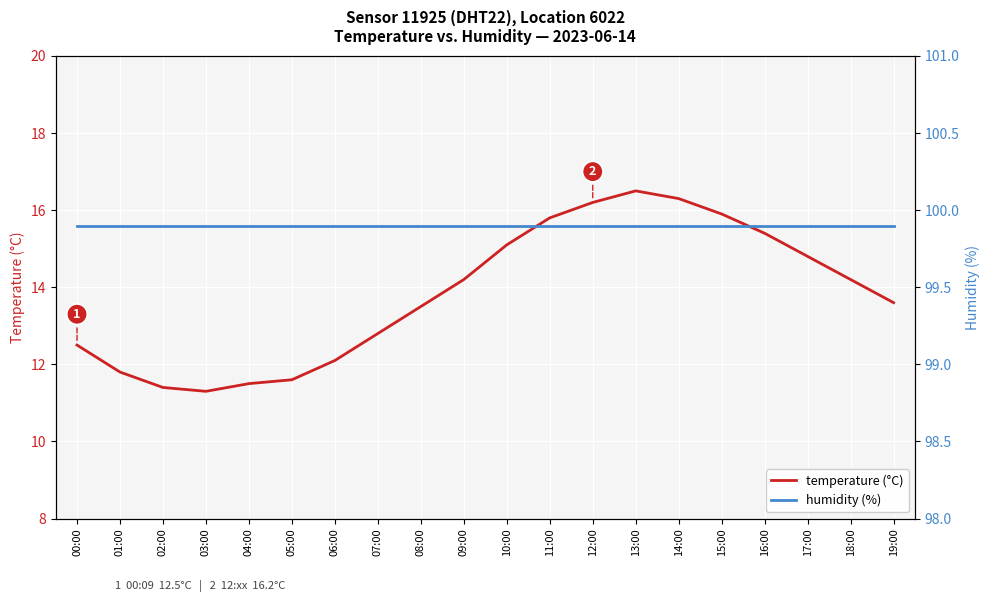

At 00:00, list the series in order from largest to smallest.

humidity (%), temperature (°C)